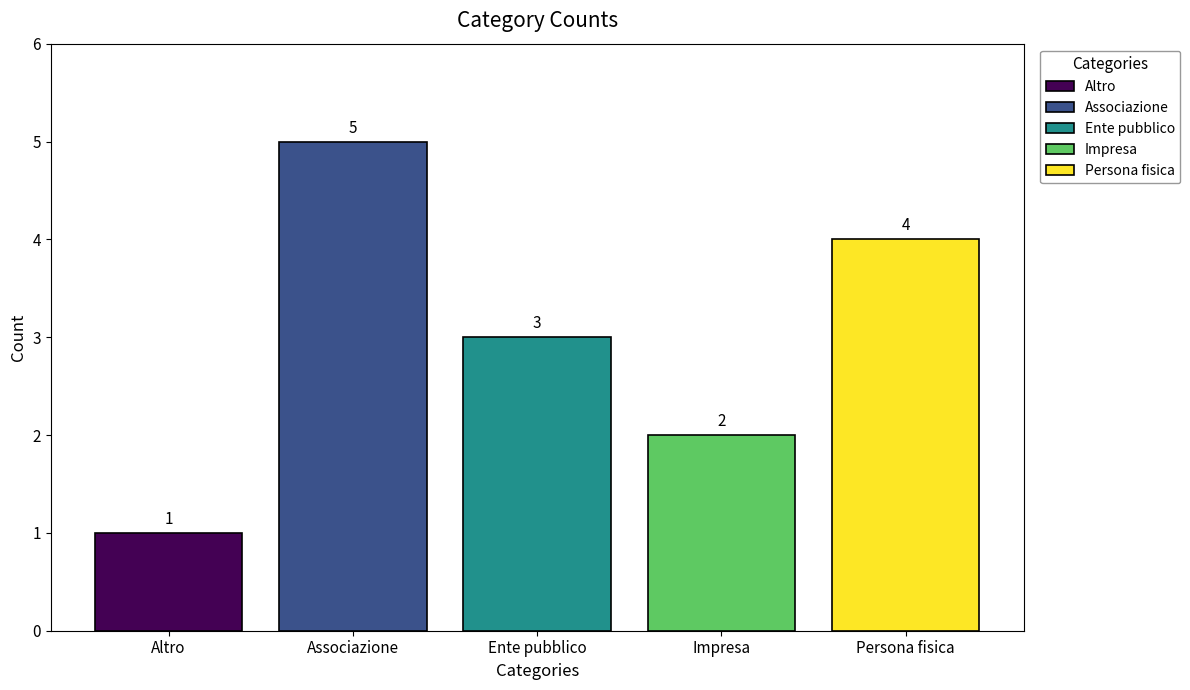

What position from the right is Ente pubblico?

3